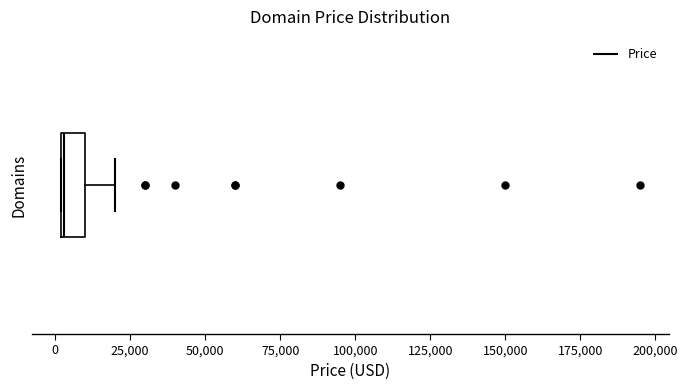

Read this box plot against the x-axis: the position of the median line, the range covered by the box, and the ends of both whiskers. The values are not printed on the chart, so give them approximately, as read against the axis.

median 5000, box 0 to 10000, whiskers 0 to 20000